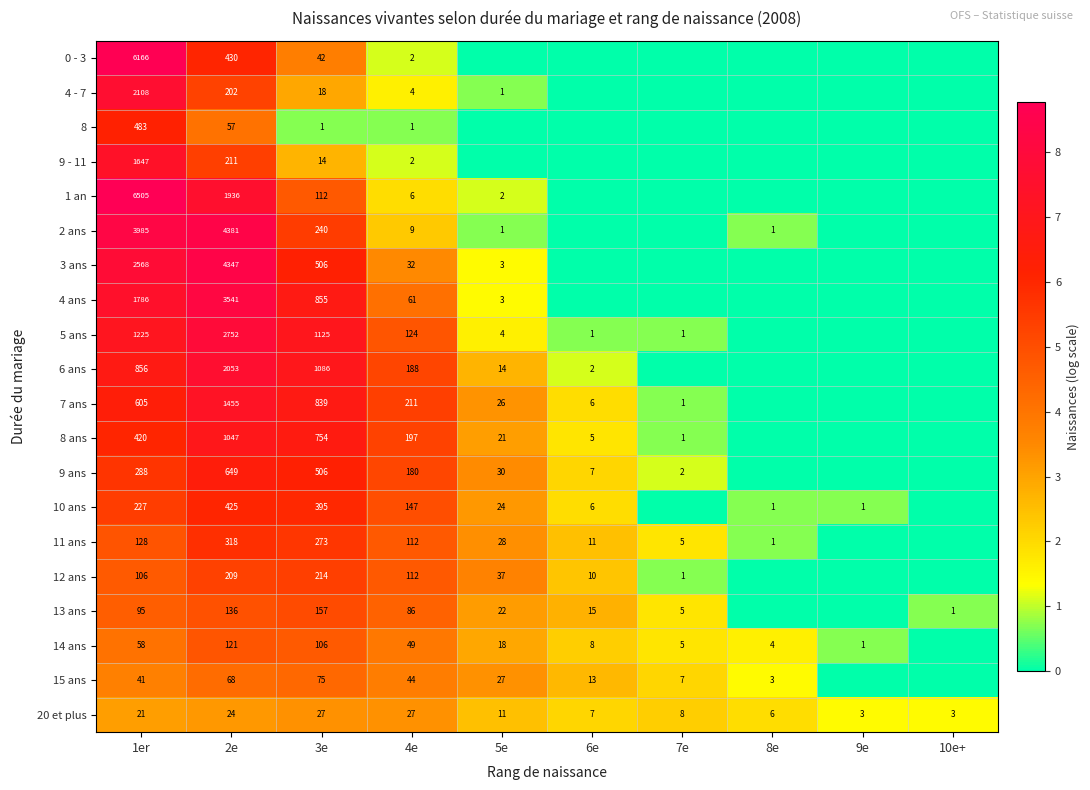

What is the difference between the 20 et plus values at 5e and 2e?

13